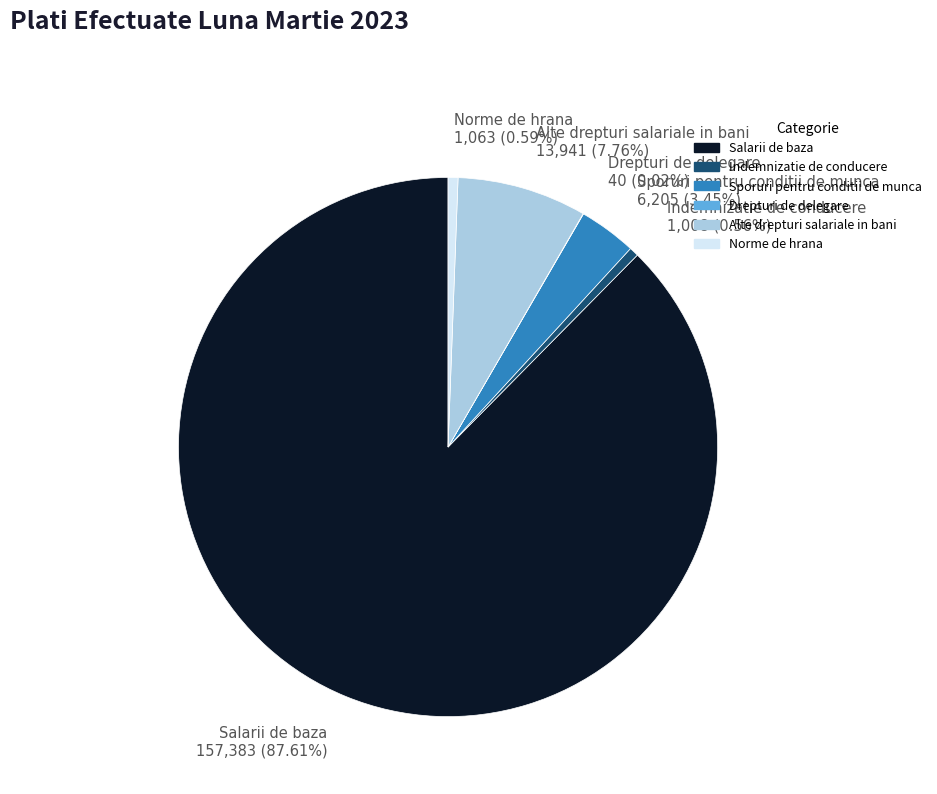

Is the sum of Alte drepturi salariale in bani and Indemnizatie de conducere greater than half?

No